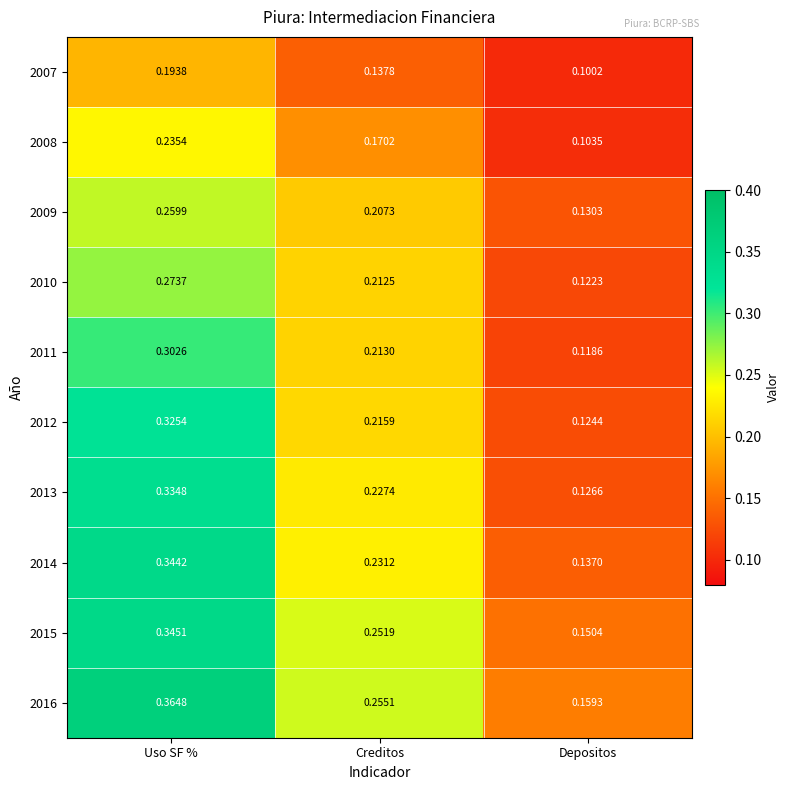

Which category has the highest value in the 2010 series?

Uso SF %